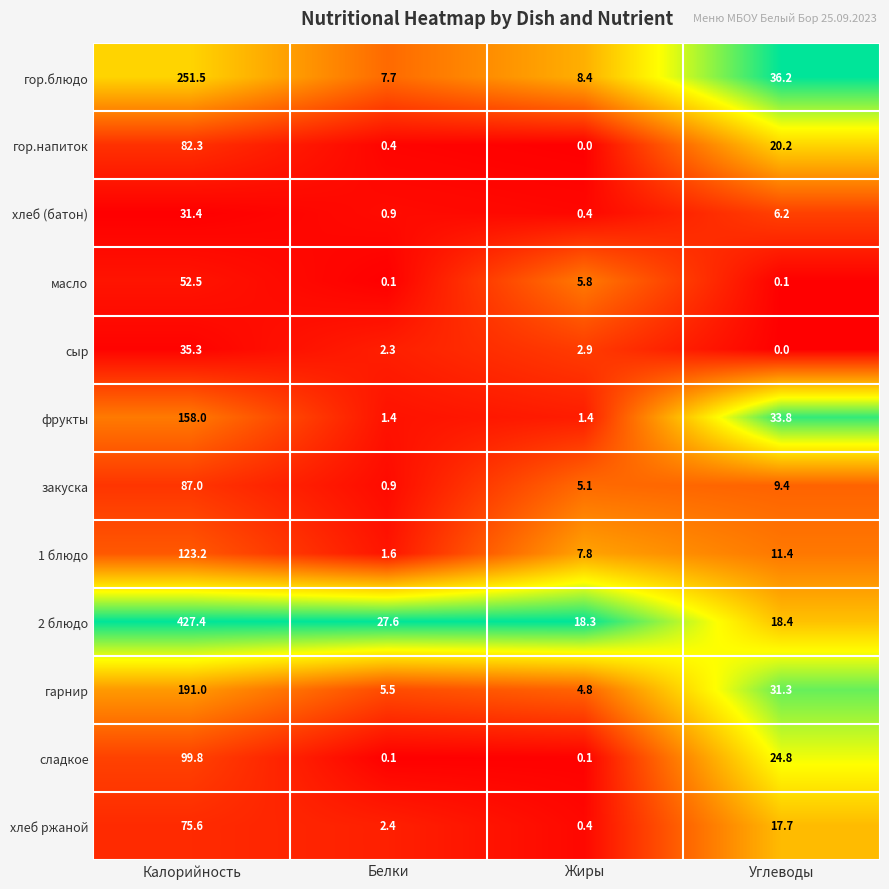

Which series has the largest range (max minus min)?

2 блюдо